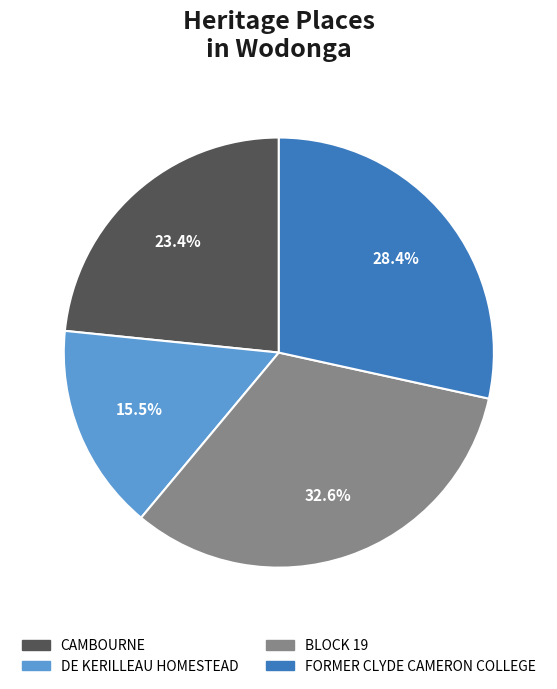

Is BLOCK 19 the majority of the pie?

No